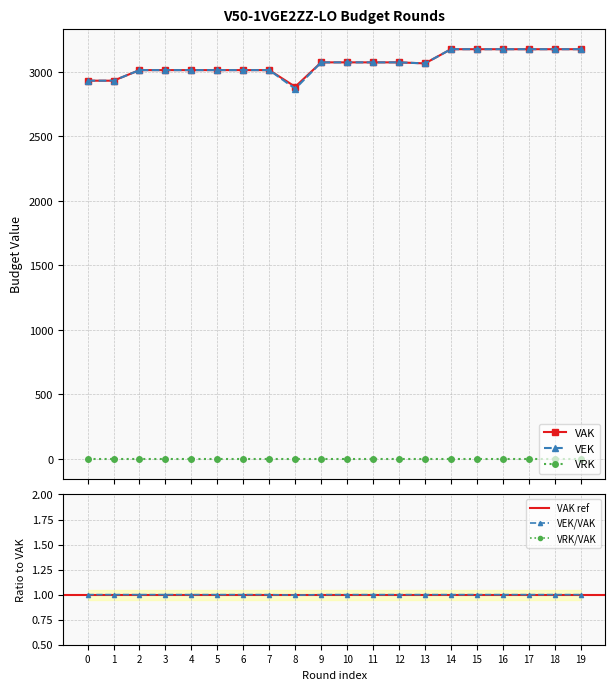

How many data points in VEK are less than 3074?

10